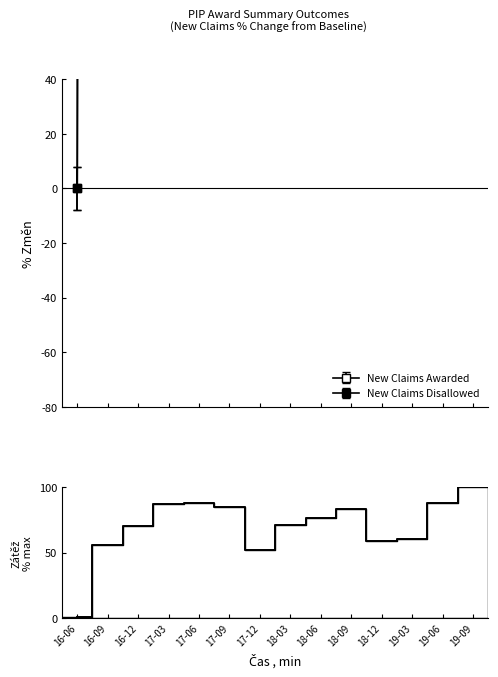

Where is the first local minimum?

17-12